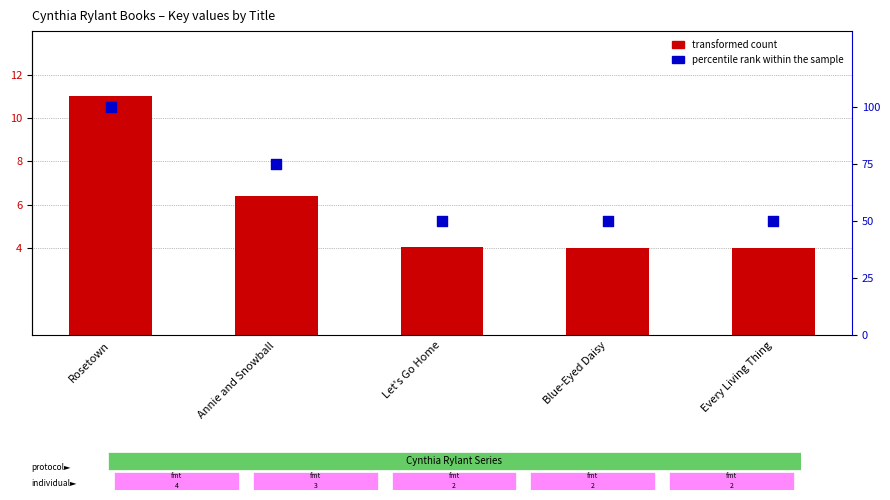

Which series reaches the minimum Y coordinate?

transformed count